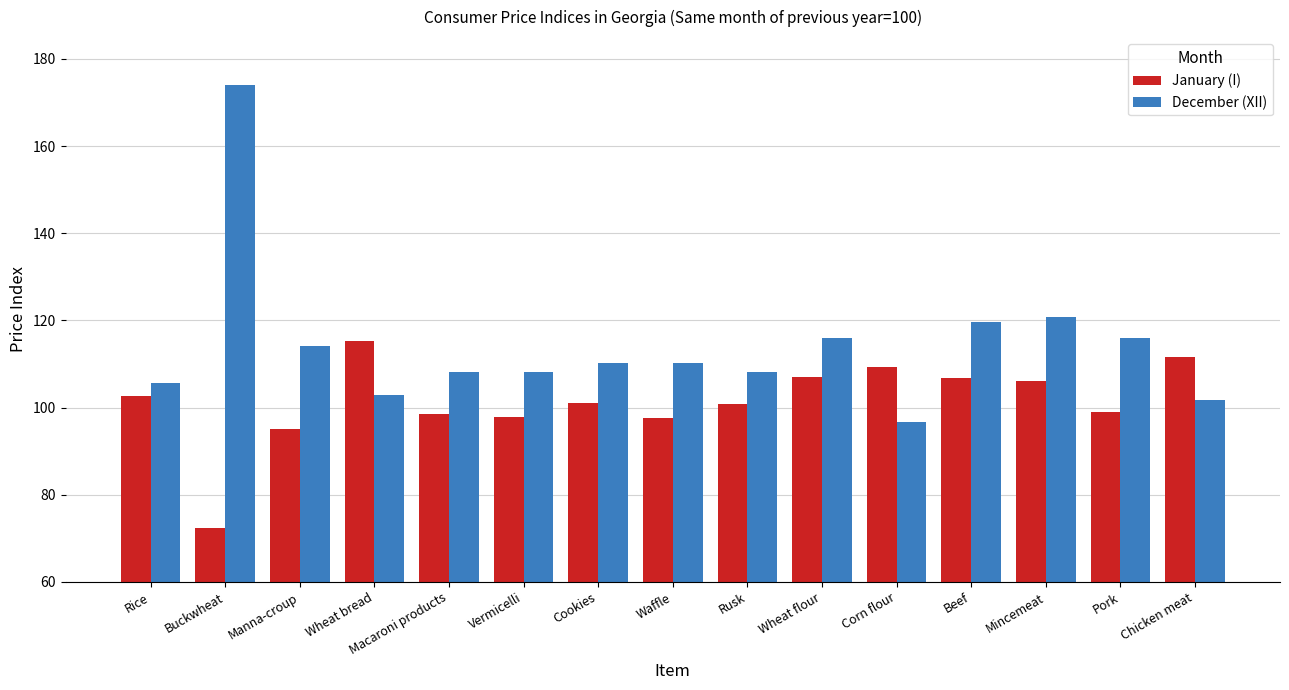

Is it true that January (I) equals 97.5 at Waffle?

True